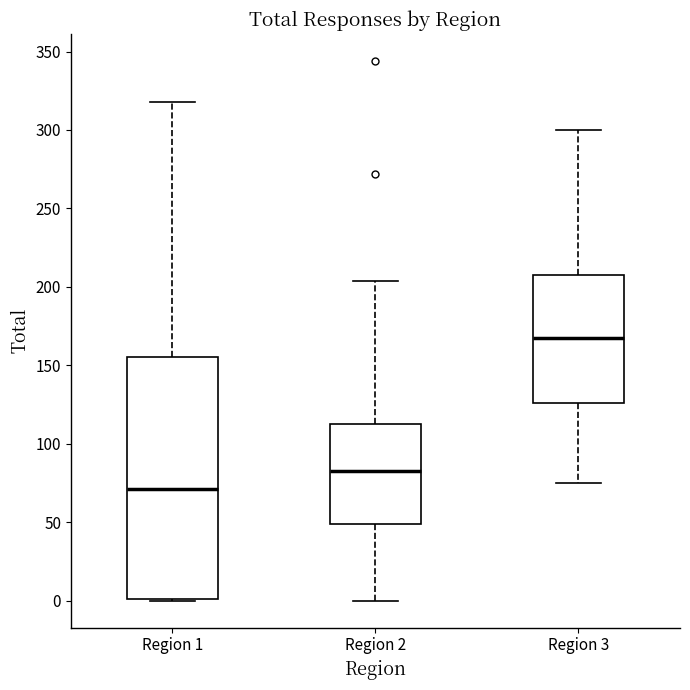

Reading left to right, transcribe this box plot: for each box, give where its median line is, the range the box spans, and where its two whiskers end, as read against the y-axis. The values are not printed on the chart, so give them approximately, as read against the axis.

Region 1: median 70, box 0 to 155, whiskers 0 to 320
Region 2: median 85, box 50 to 115, whiskers 0 to 205
Region 3: median 170, box 125 to 210, whiskers 75 to 300